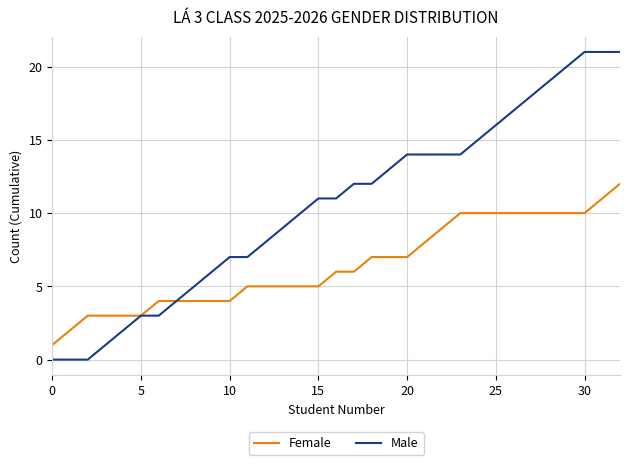

What is the greatest value displayed?

21